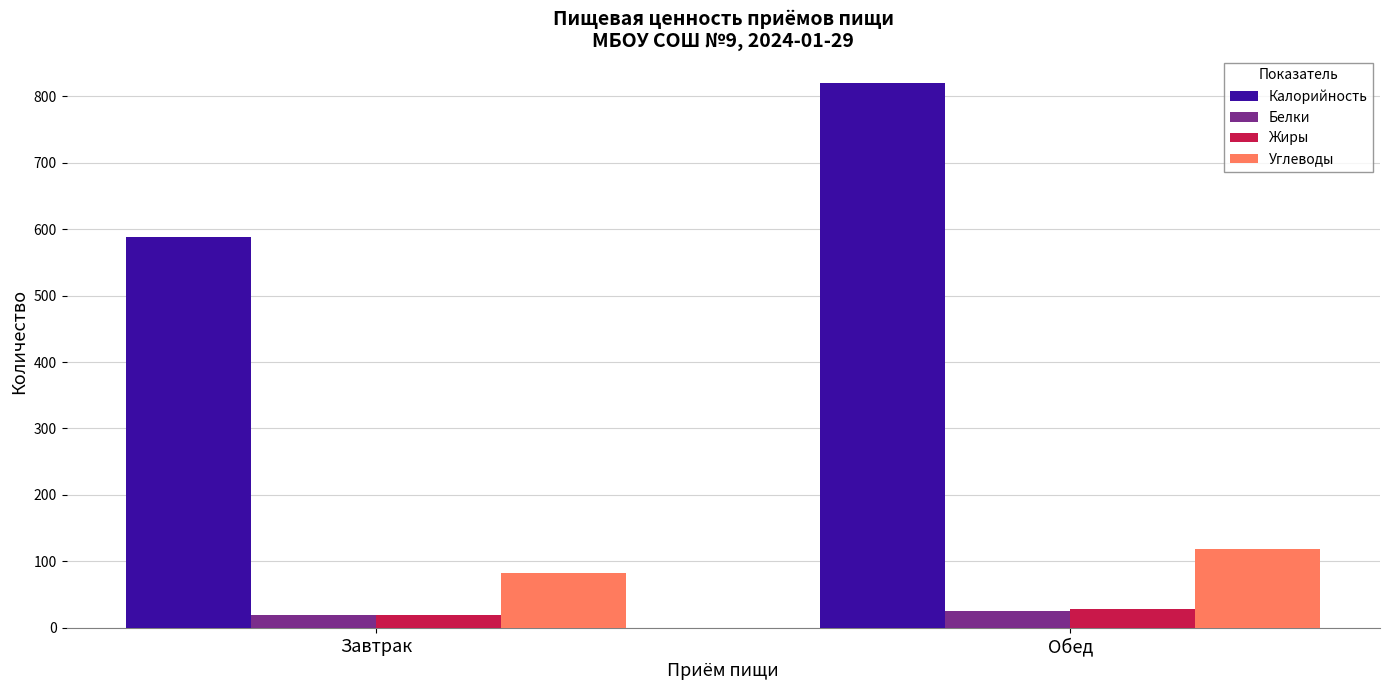

The value of Калорийность at Обед is 167.7. True or false?

False